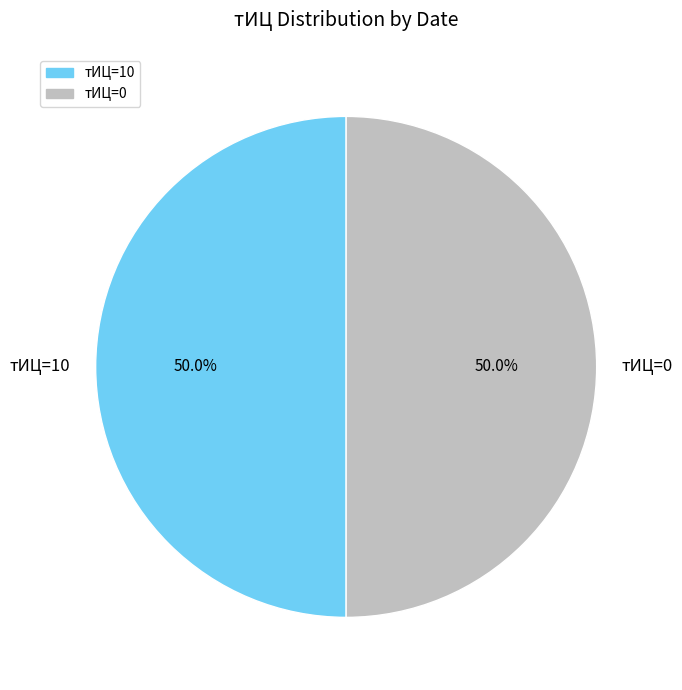

Combined, what portion of the pie is тИЦ=0 and тИЦ=10?

100.0%